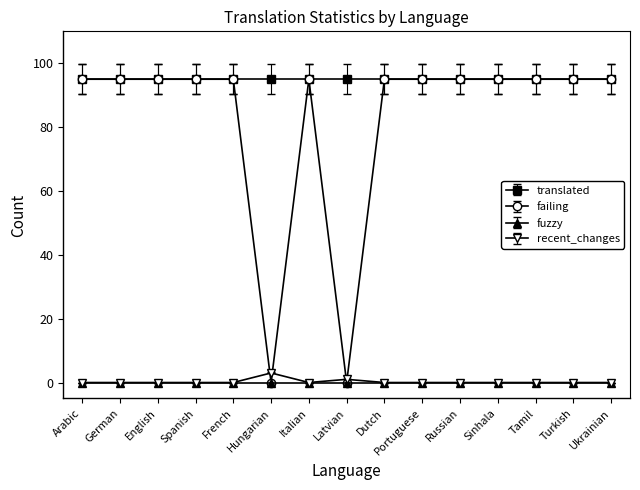

Is the value of recent_changes at Tamil greater than the value of failing at Portuguese?

No